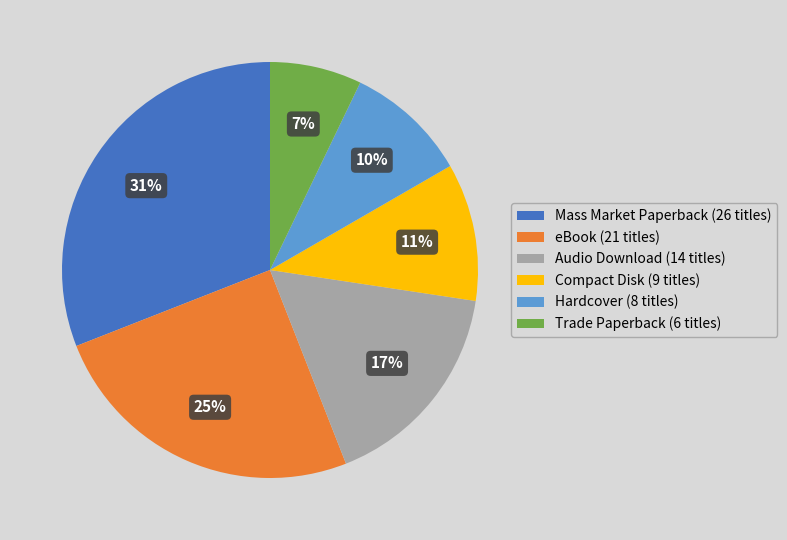

Rank the categories by value from lowest to highest.

Trade Paperback, Hardcover, Compact Disk, Audio Download, eBook, Mass Market Paperback